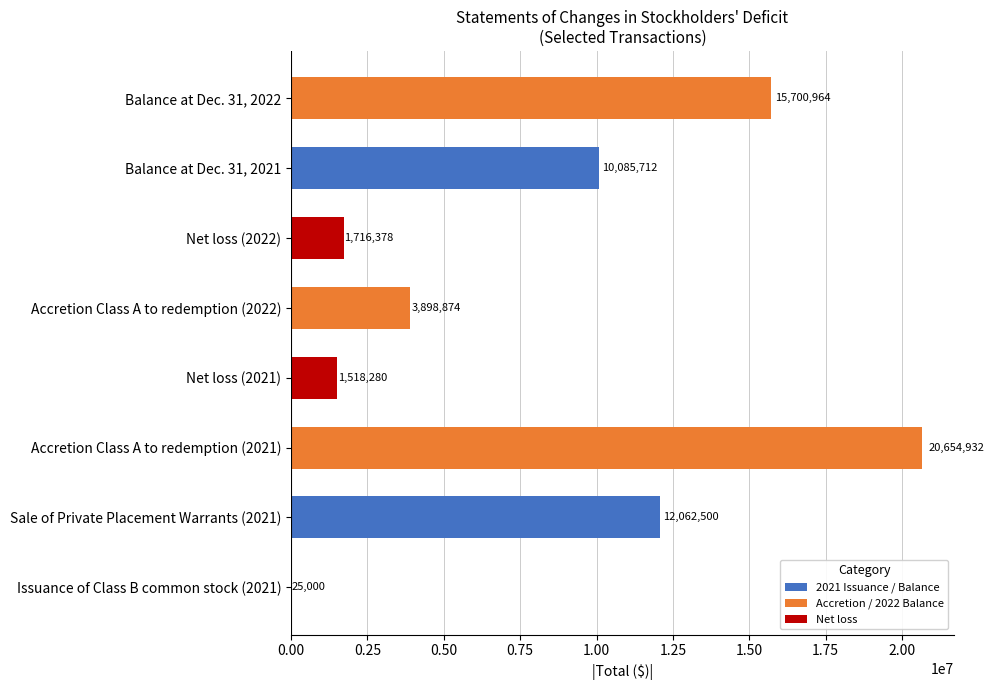

What is the change in value from Issuance of Class B common stock (2021) to Accretion Class A to redemption (2021)?

+20629932